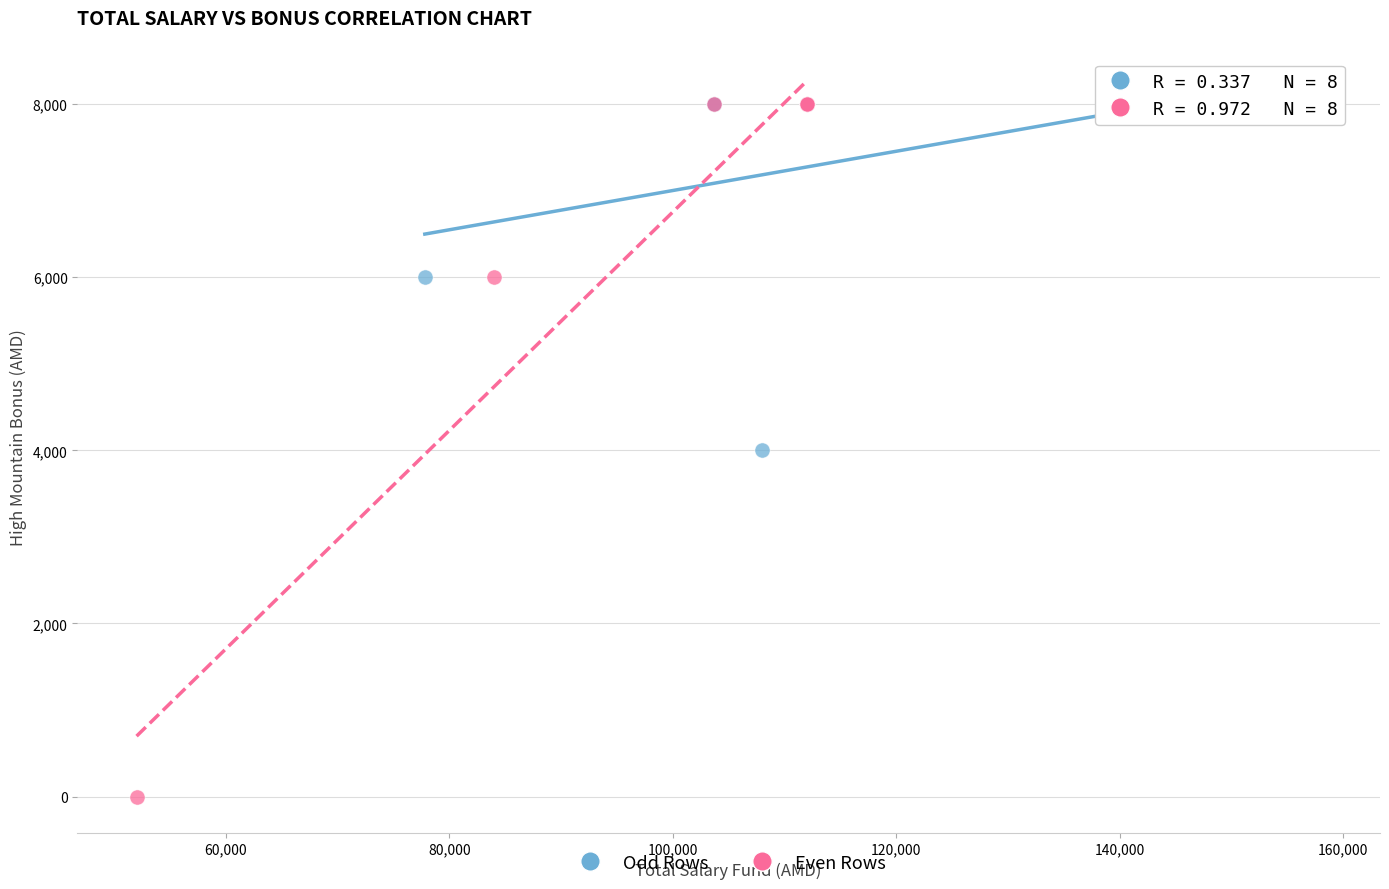

Which series reaches the minimum Y coordinate?

Even Rows